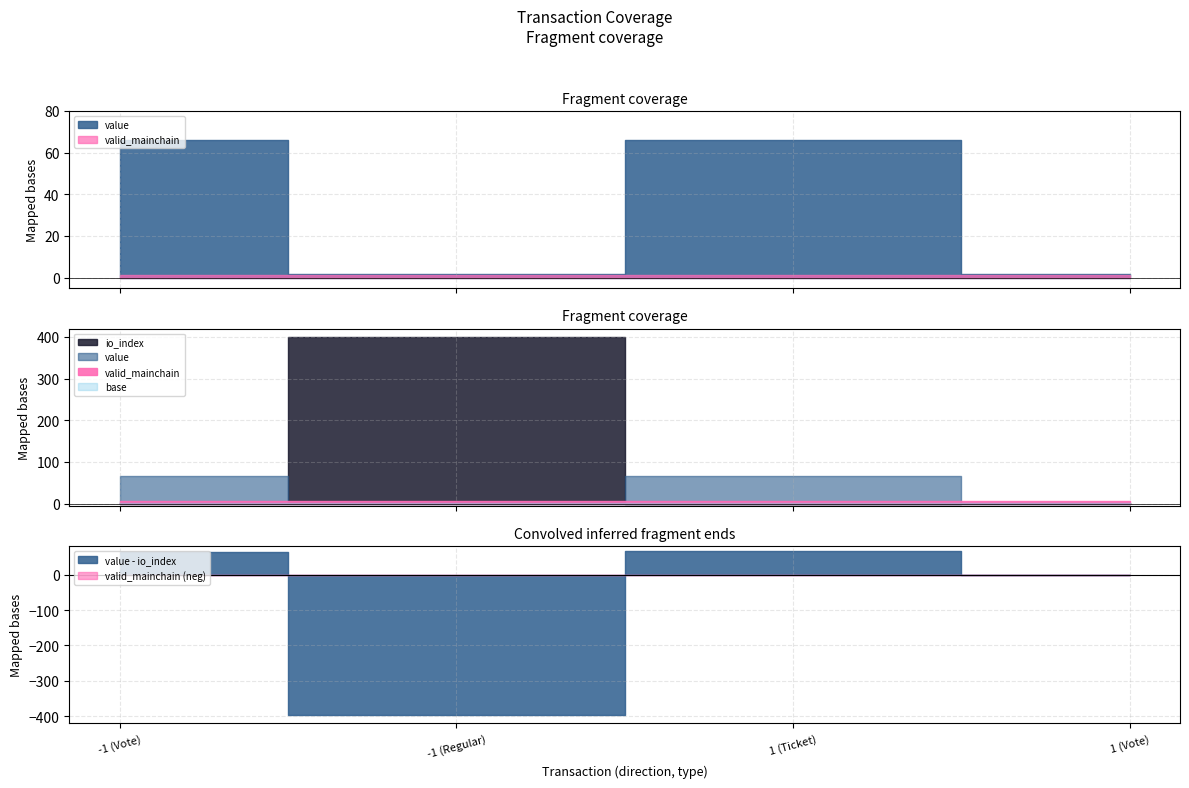

What is the maximum value shown in the chart?

399.0